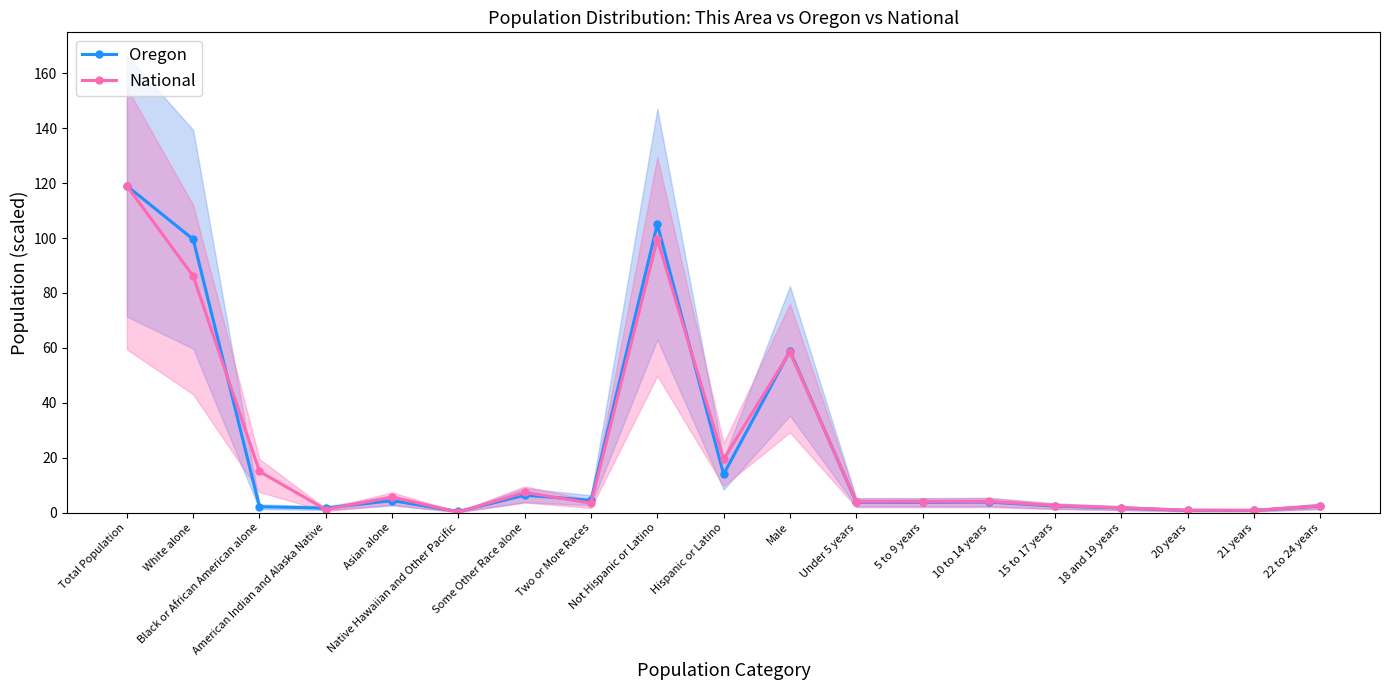

Which series changed the most between Black or African American alone and 10 to 14 years?

National